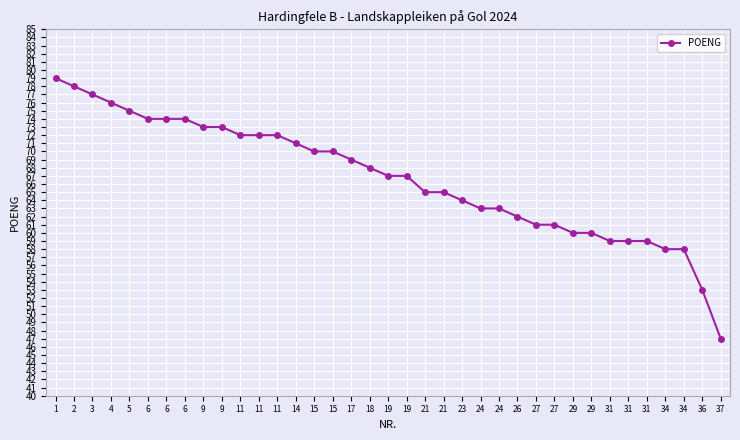

Does the chart display data point markers on the line(s)?

Yes